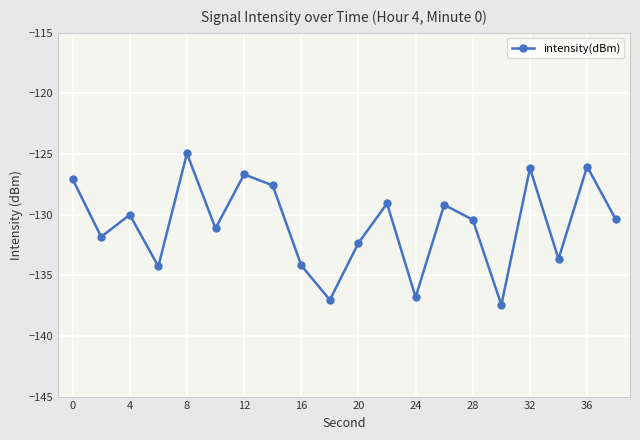

What is the difference between the second highest and second lowest values?

11.0